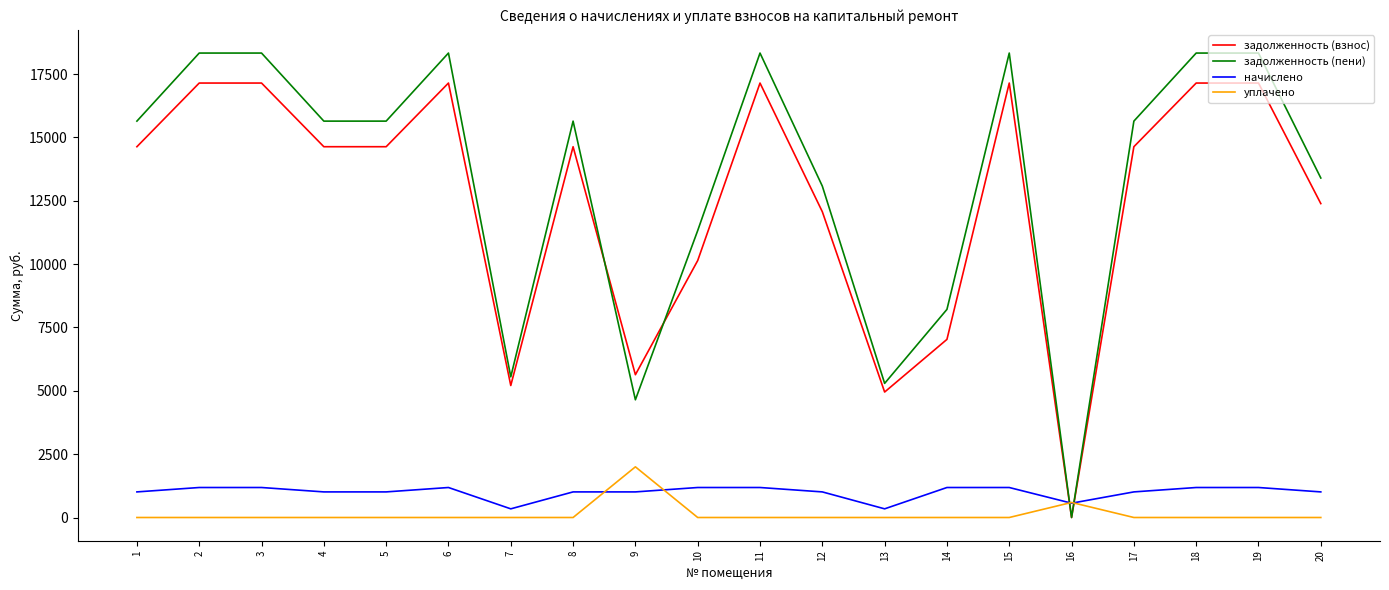

What is the difference between the maximum and minimum values in the задолженность (пени) series?

18333.3